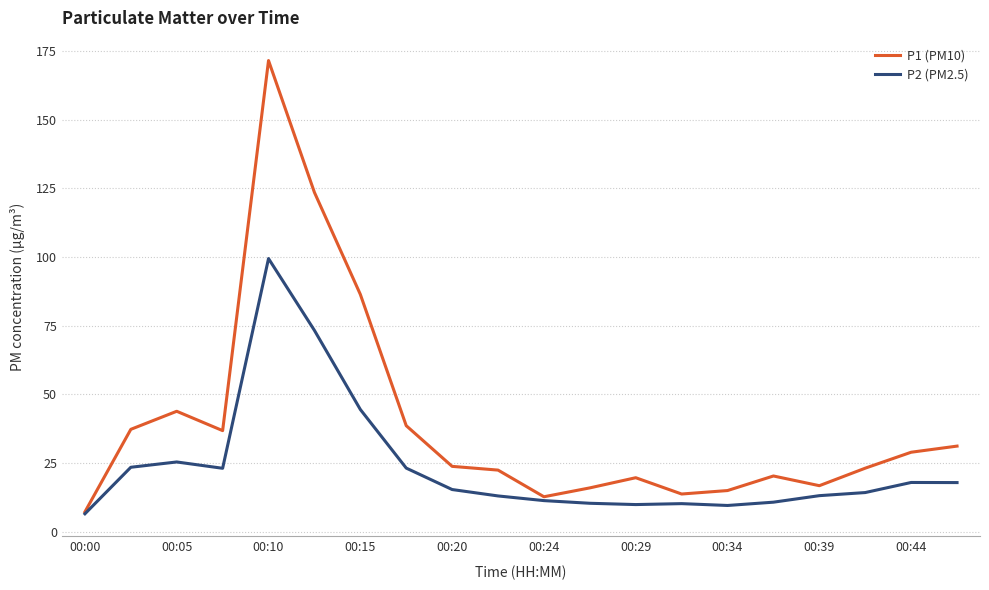

True or false: P2 (PM2.5) has more than 1 points higher than both neighbors.

True